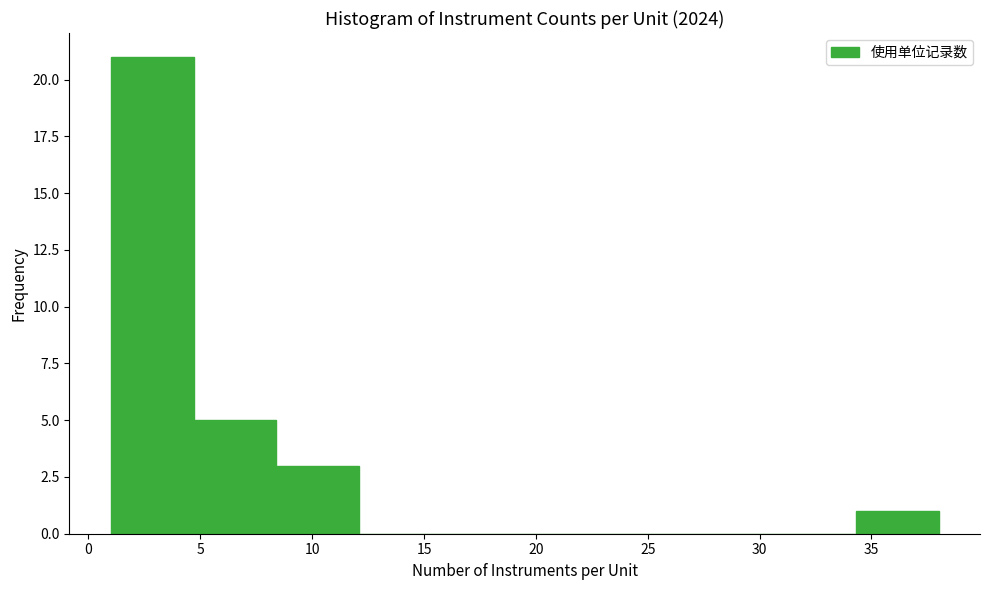

Reading left to right, transcribe this chart: for each bar, give the range it covers on the x-axis and its height. Neither the bar edges nor the heights are printed on the chart, so give them approximately, as read against the axes.

1.0 to 4.7: 21
4.7 to 8.4: 5
8.4 to 12.1: 3
12.1 to 15.8: 0
15.8 to 19.5: 0
19.5 to 23.2: 0
23.2 to 26.9: 0
26.9 to 30.6: 0
30.6 to 34.3: 0
34.3 to 38.0: 1